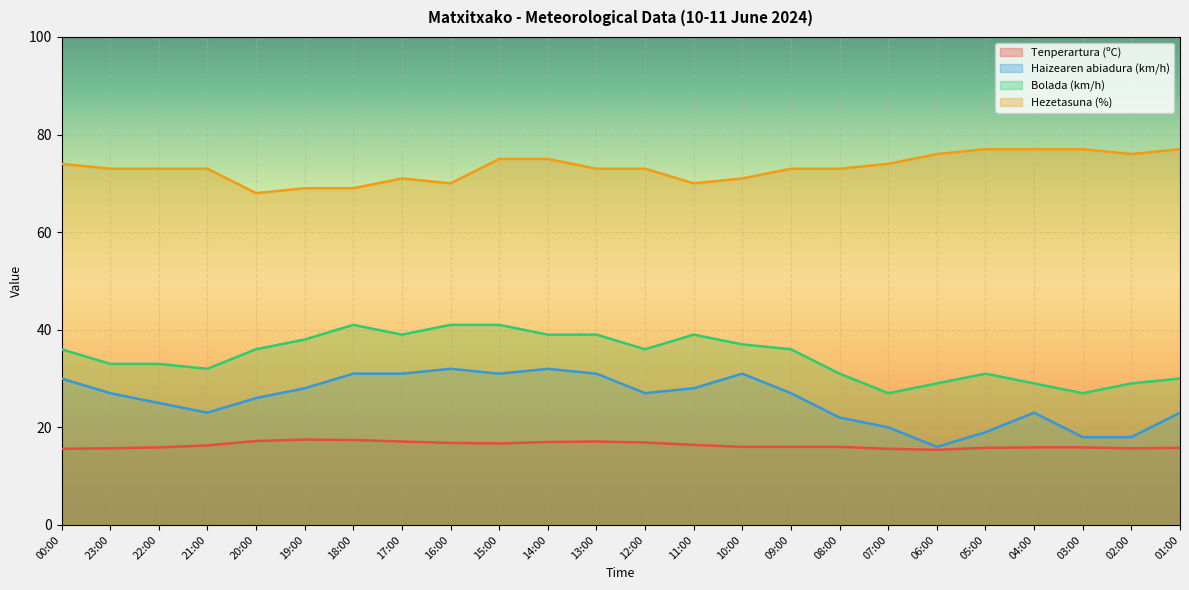

At 22:00, list the series in order from largest to smallest.

Hezetasuna (%), Bolada (km/h), Haizearen abiadura (km/h), Tenperartura (ºC)